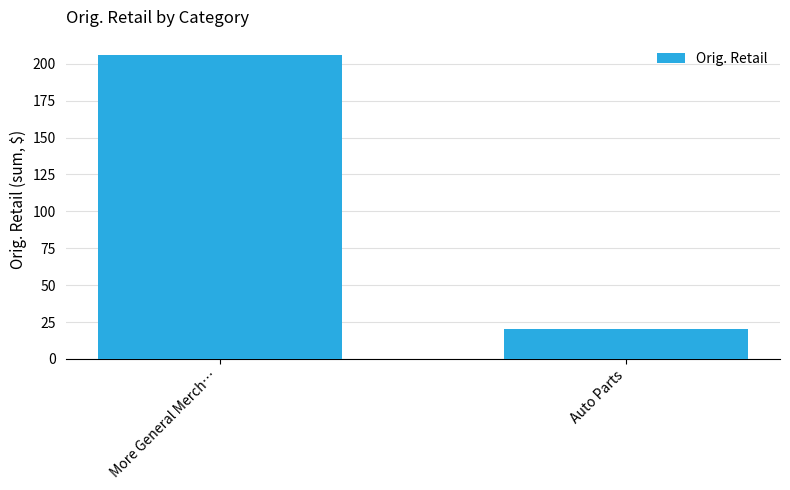

Which category has the lowest value across all series?

Auto Parts